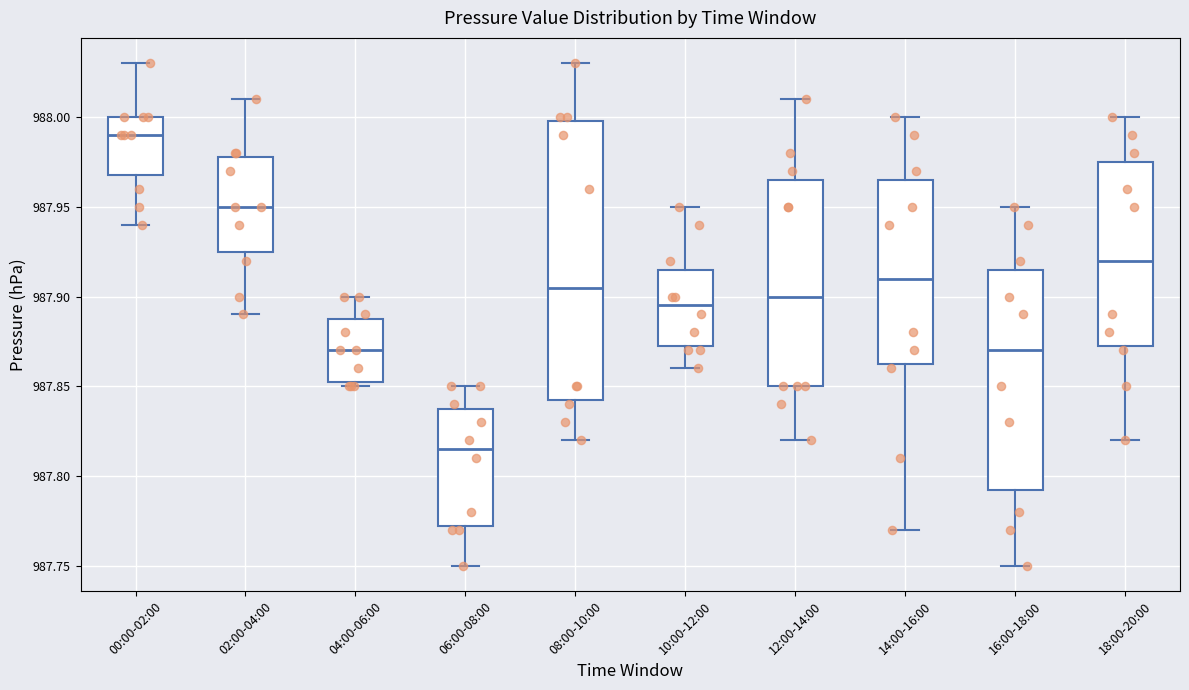

Reading left to right, transcribe this box plot: for each box, give where its median line is, the range the box spans, and where its two whiskers end, as read against the y-axis. The values are not printed on the chart, so give them approximately, as read against the axis.

00:00-02:00: median 987.990, box 987.970 to 988.000, whiskers 987.940 to 988.030
02:00-04:00: median 987.950, box 987.925 to 987.980, whiskers 987.890 to 988.010
04:00-06:00: median 987.870, box 987.855 to 987.890, whiskers 987.850 to 987.900
06:00-08:00: median 987.815, box 987.775 to 987.840, whiskers 987.750 to 987.850
08:00-10:00: median 987.905, box 987.845 to 988.000, whiskers 987.820 to 988.030
10:00-12:00: median 987.895, box 987.875 to 987.915, whiskers 987.860 to 987.950
12:00-14:00: median 987.900, box 987.850 to 987.965, whiskers 987.820 to 988.010
14:00-16:00: median 987.910, box 987.865 to 987.965, whiskers 987.770 to 988.000
16:00-18:00: median 987.870, box 987.795 to 987.915, whiskers 987.750 to 987.950
18:00-20:00: median 987.920, box 987.875 to 987.975, whiskers 987.820 to 988.000